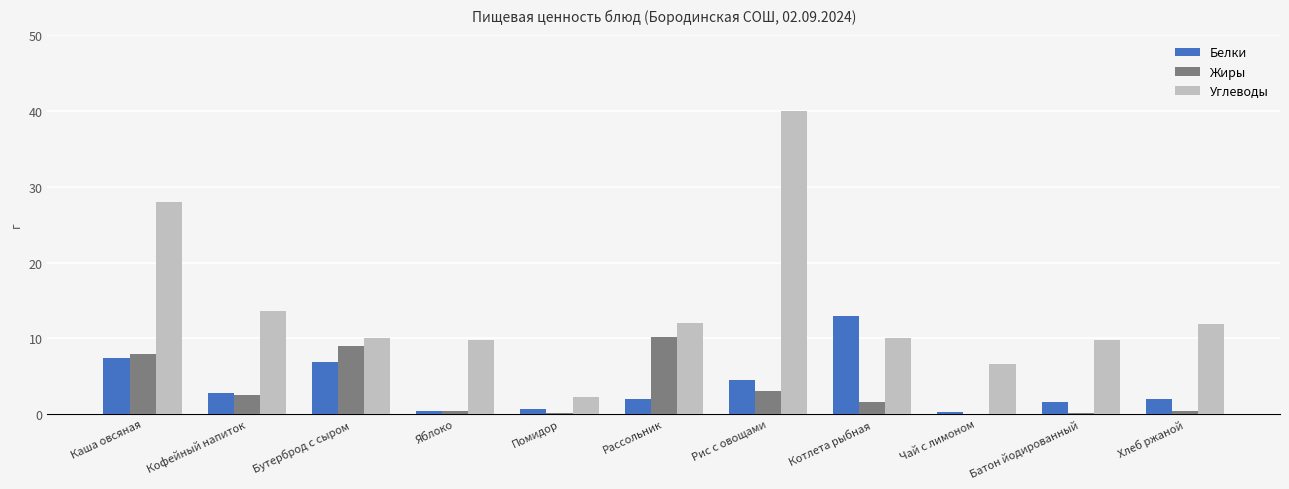

What is the total value across all series at Батон йодированный?

11.6